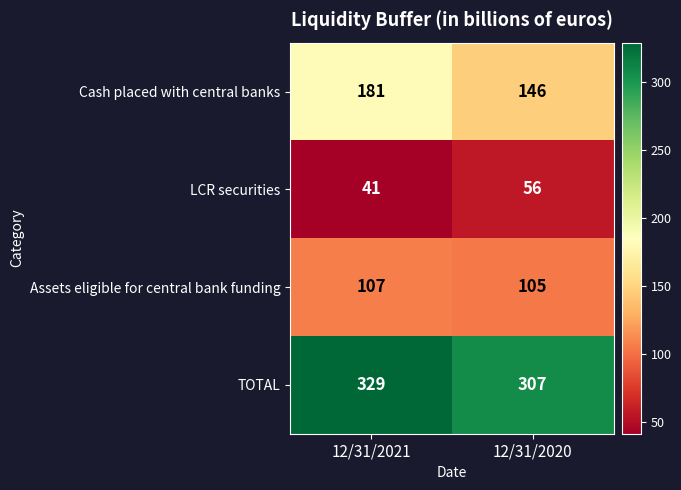

Which series has the largest range (max minus min)?

Cash placed with central banks